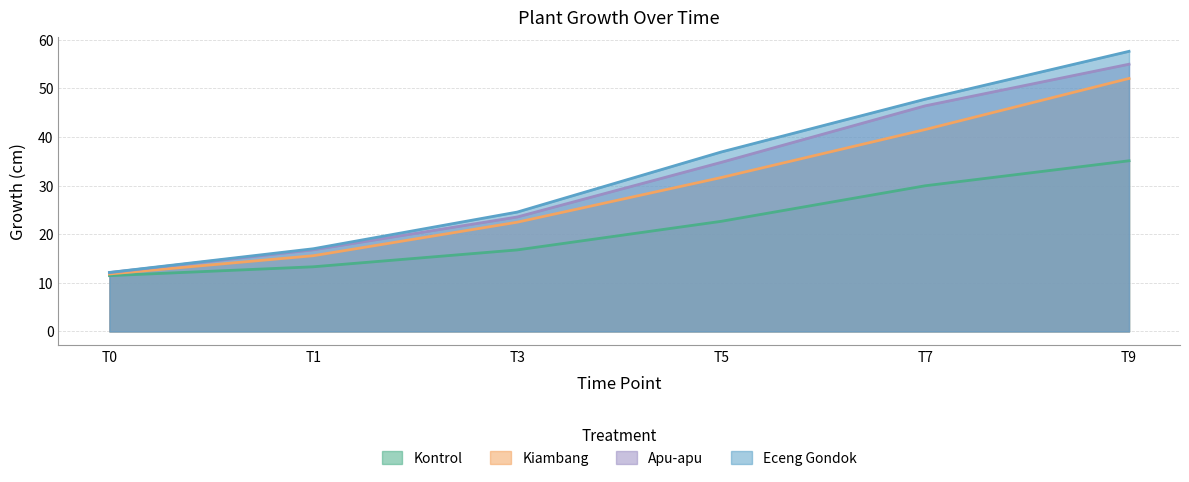

What are all the series names shown in the legend?

Kontrol, Kiambang, Apu-apu, Eceng Gondok